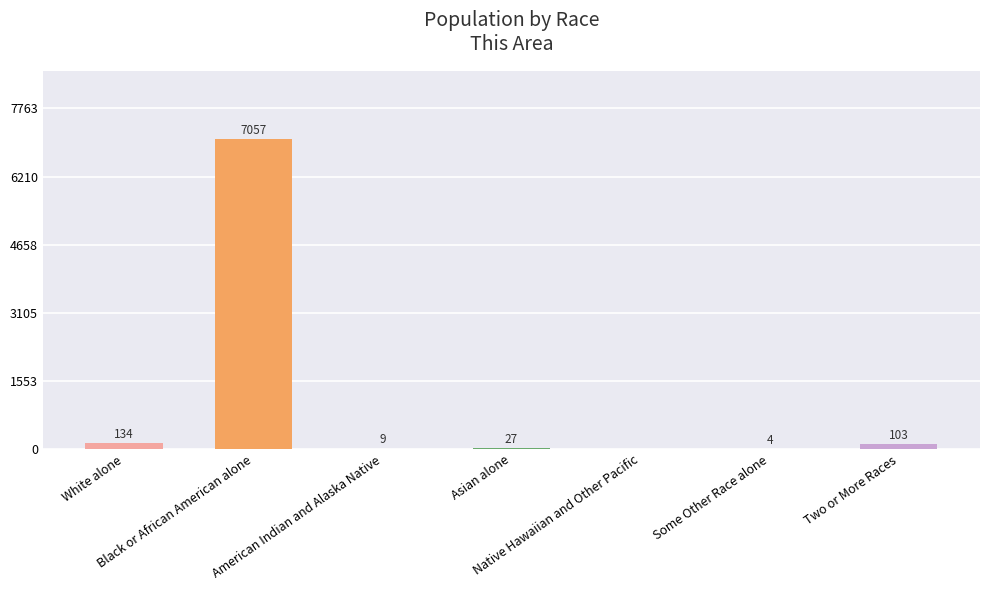

Is it true that the value at Black or African American alone is 7057?

True